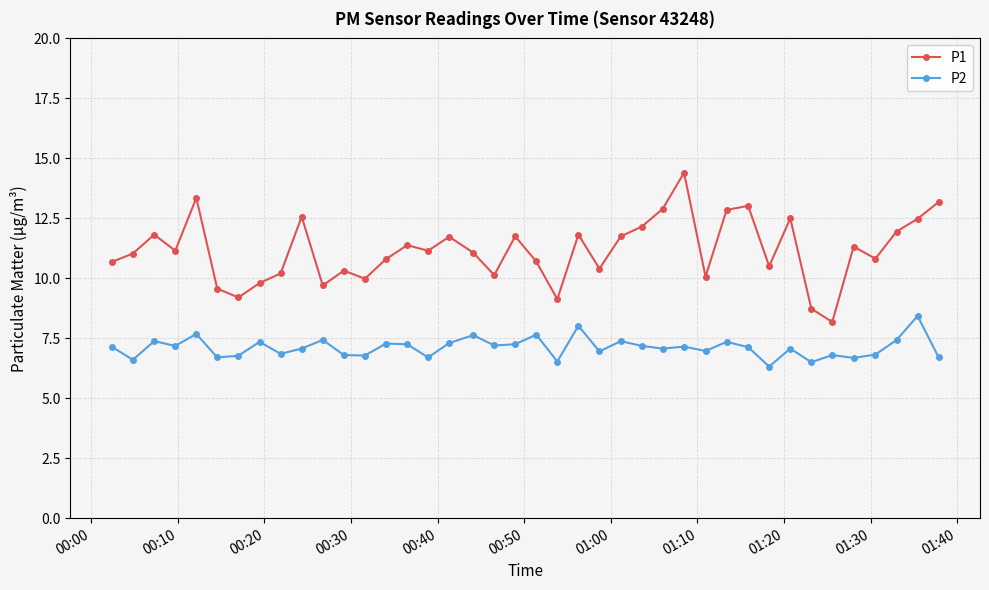

What is the value of the P2 point at the 14th from the left?

7.3